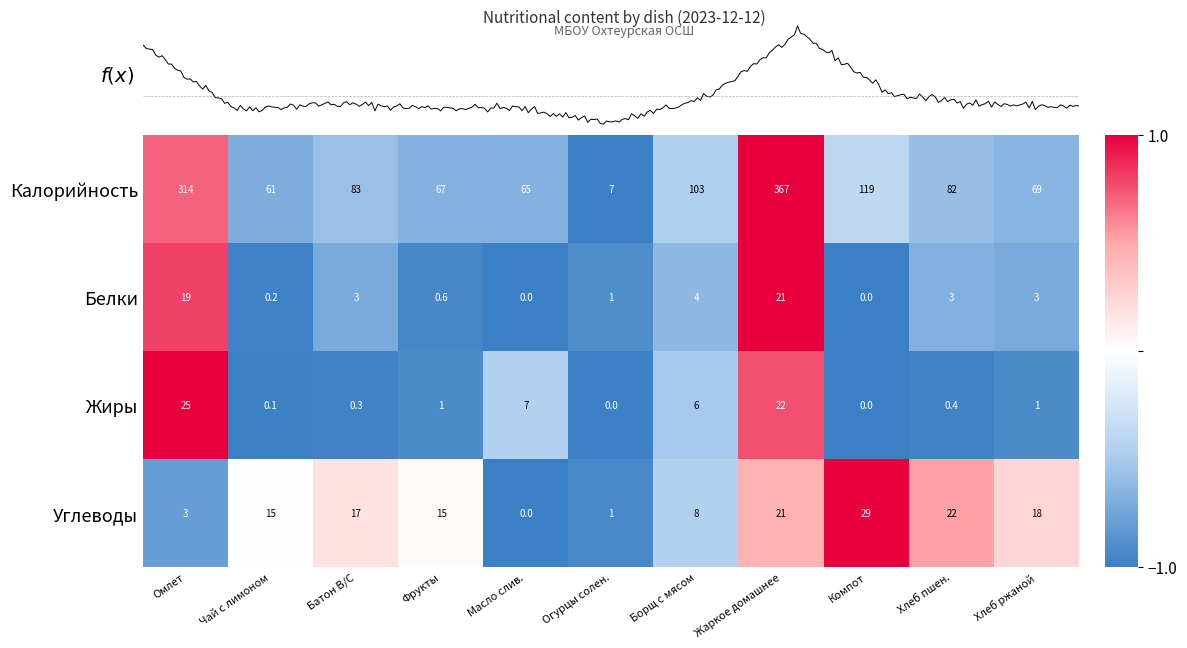

At which category is the sum across all series the highest?

Жаркое домашнее